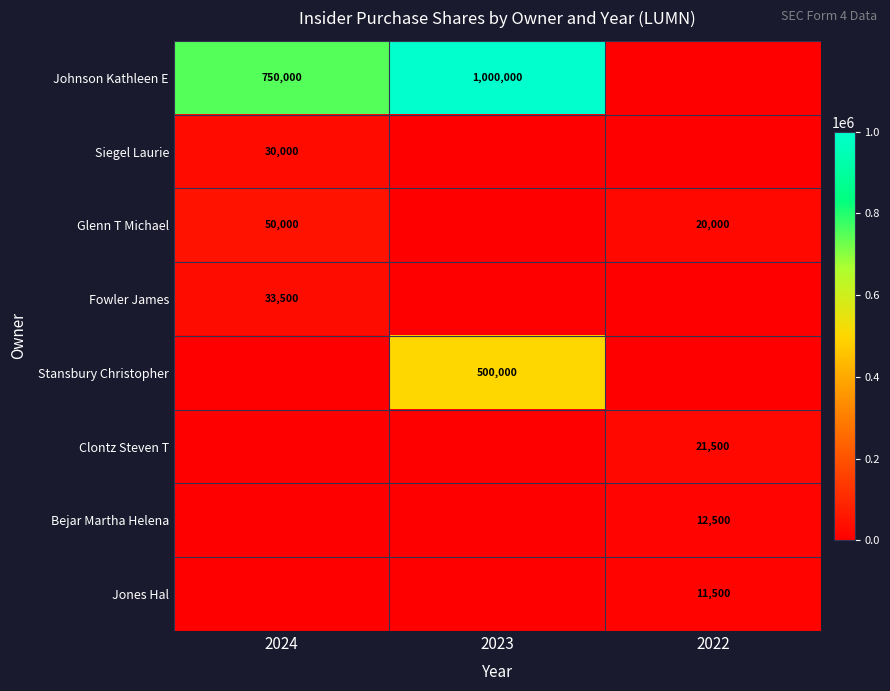

The value of Stansbury Christopher at 2023 is 322525. True or false?

False